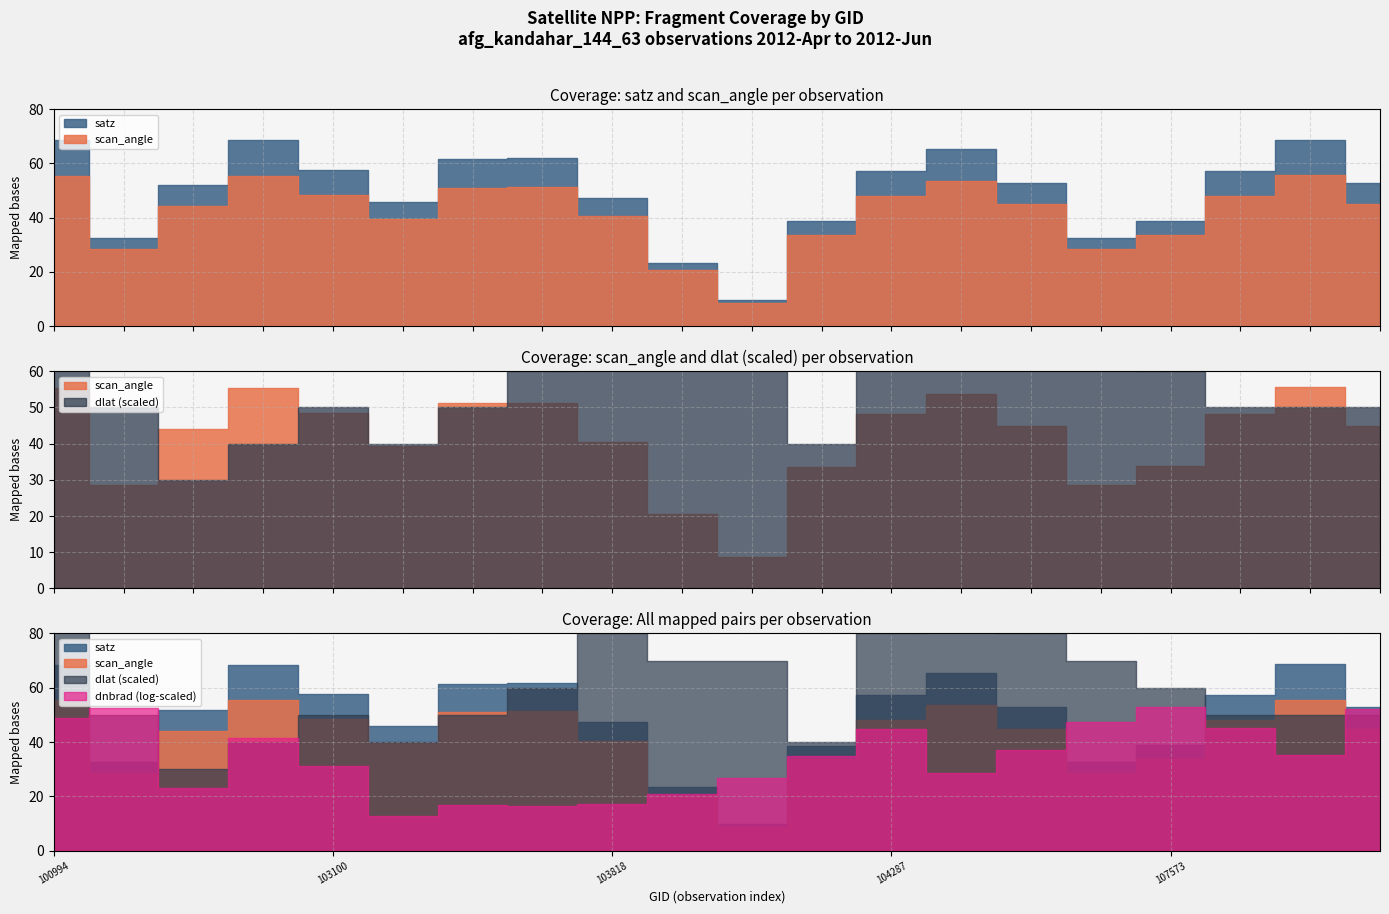

How many lines are shown in the chart?

4